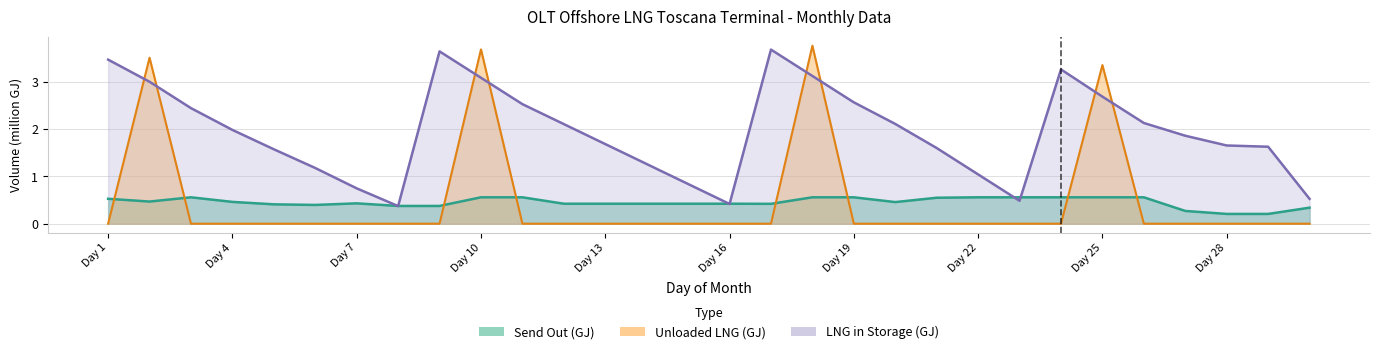

What is the maximum value shown in the chart?

3.8